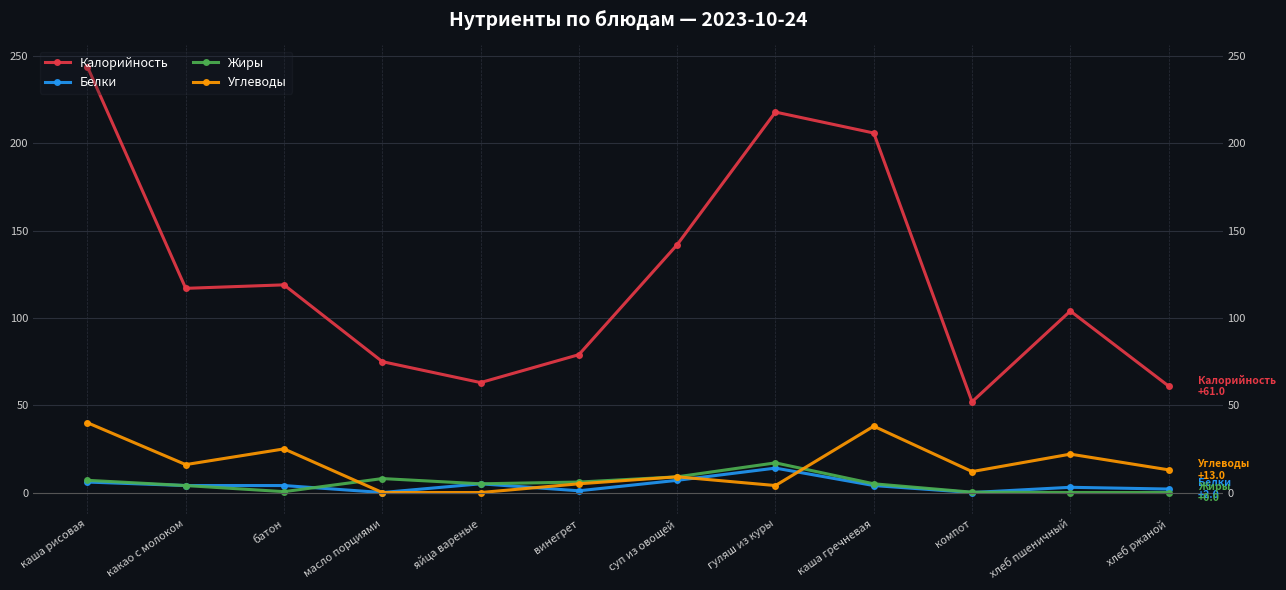

True or false: Калорийность and Углеводы cross at least once.

False